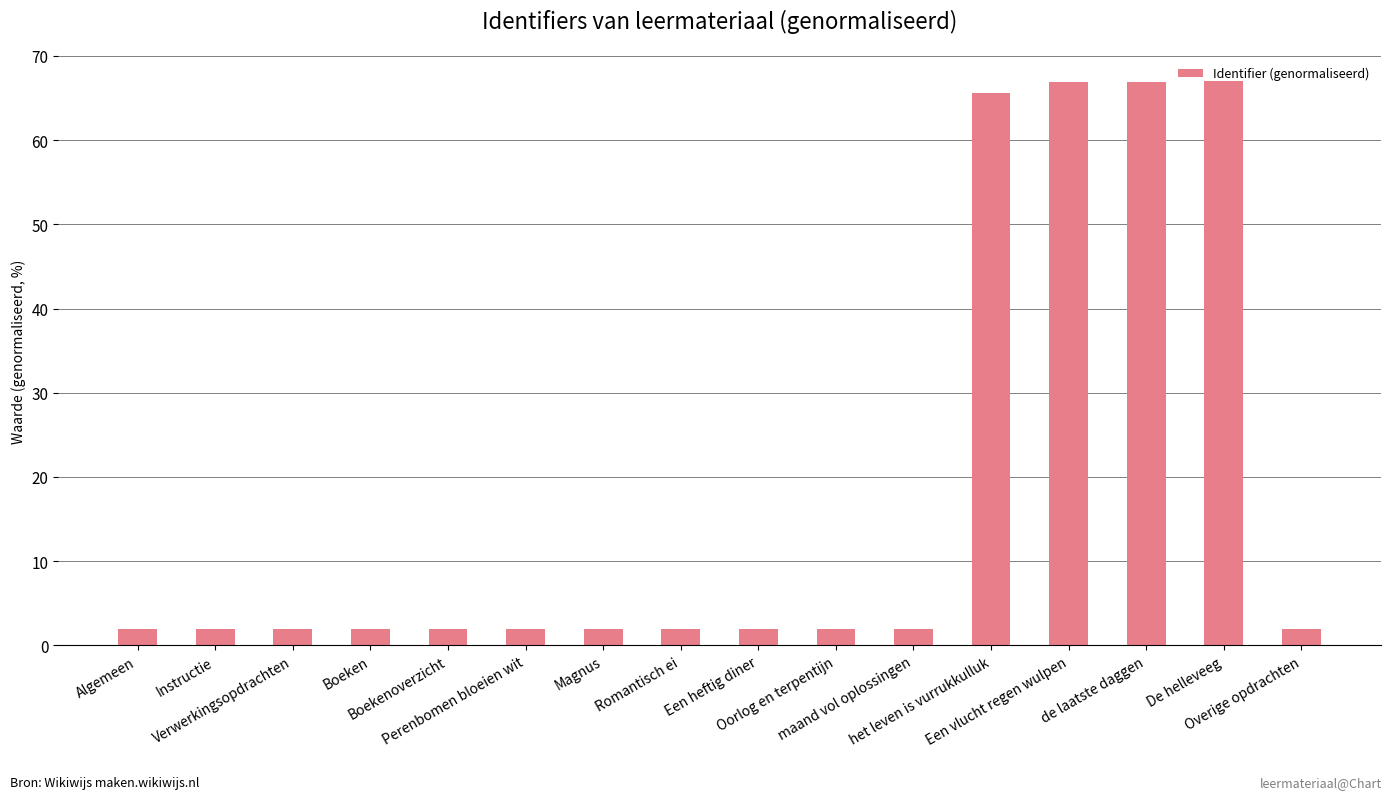

What is the greatest value displayed?

67.0